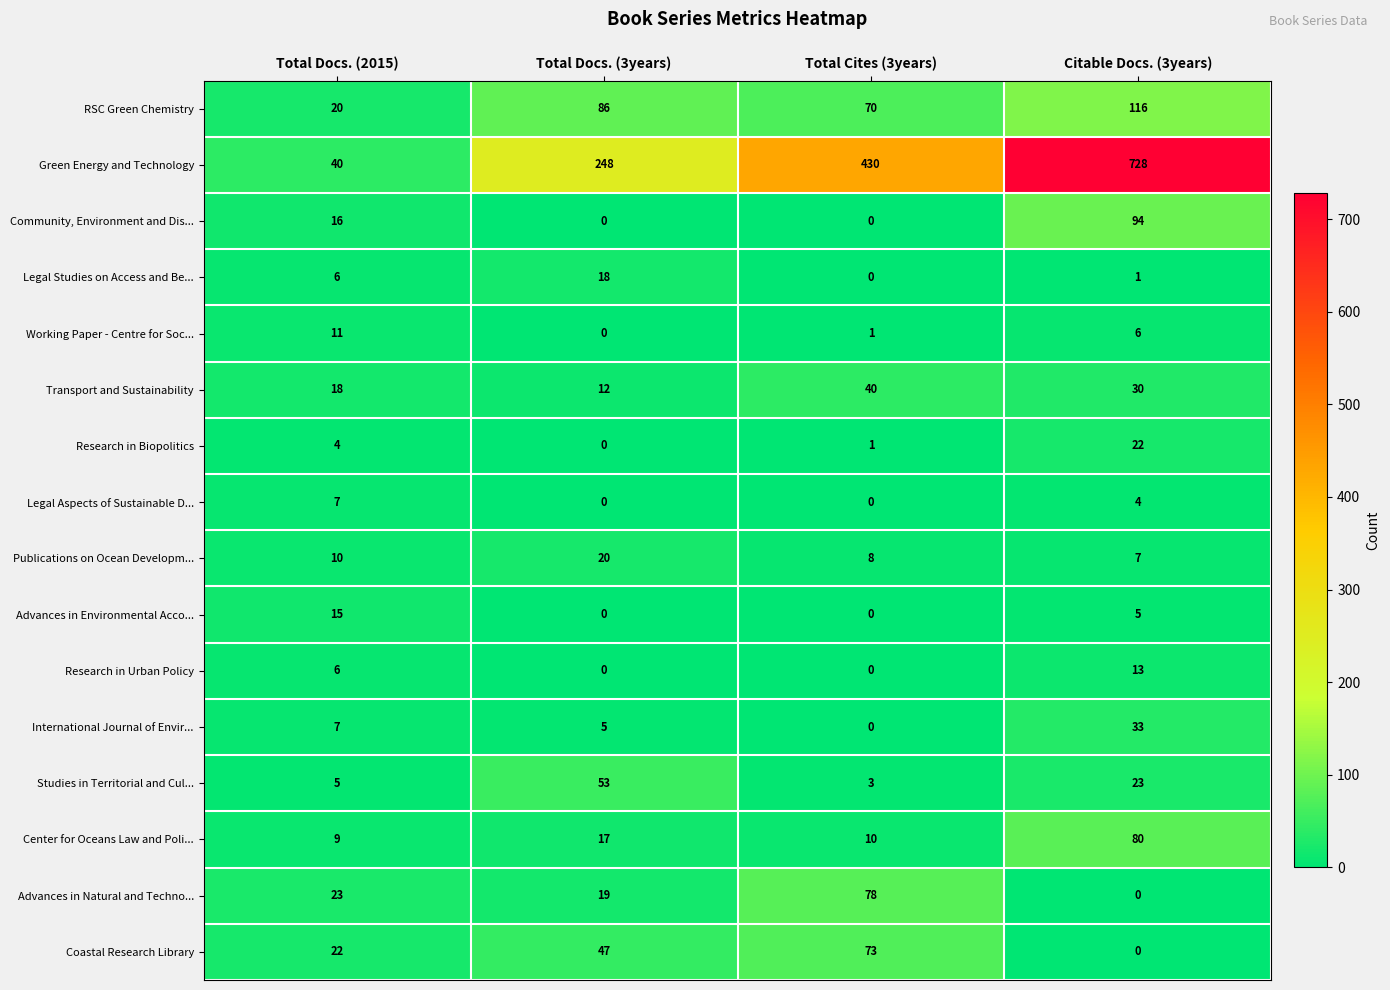

How many data points in Transport and Sustainability are less than 30?

2